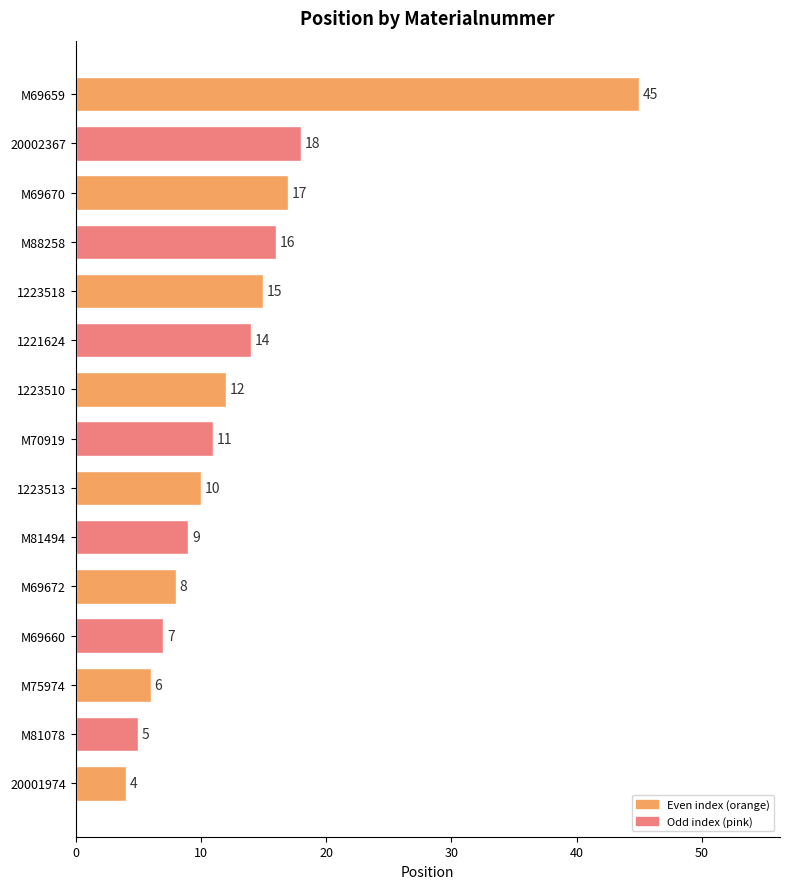

True or false: the data shows 10 at M69660.

False